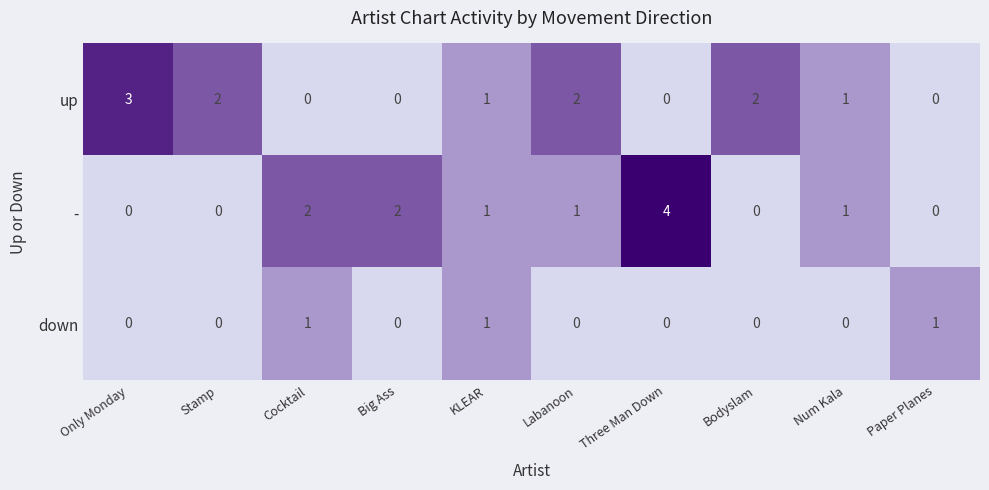

The down series shows 1 at Cocktail. True or false?

True